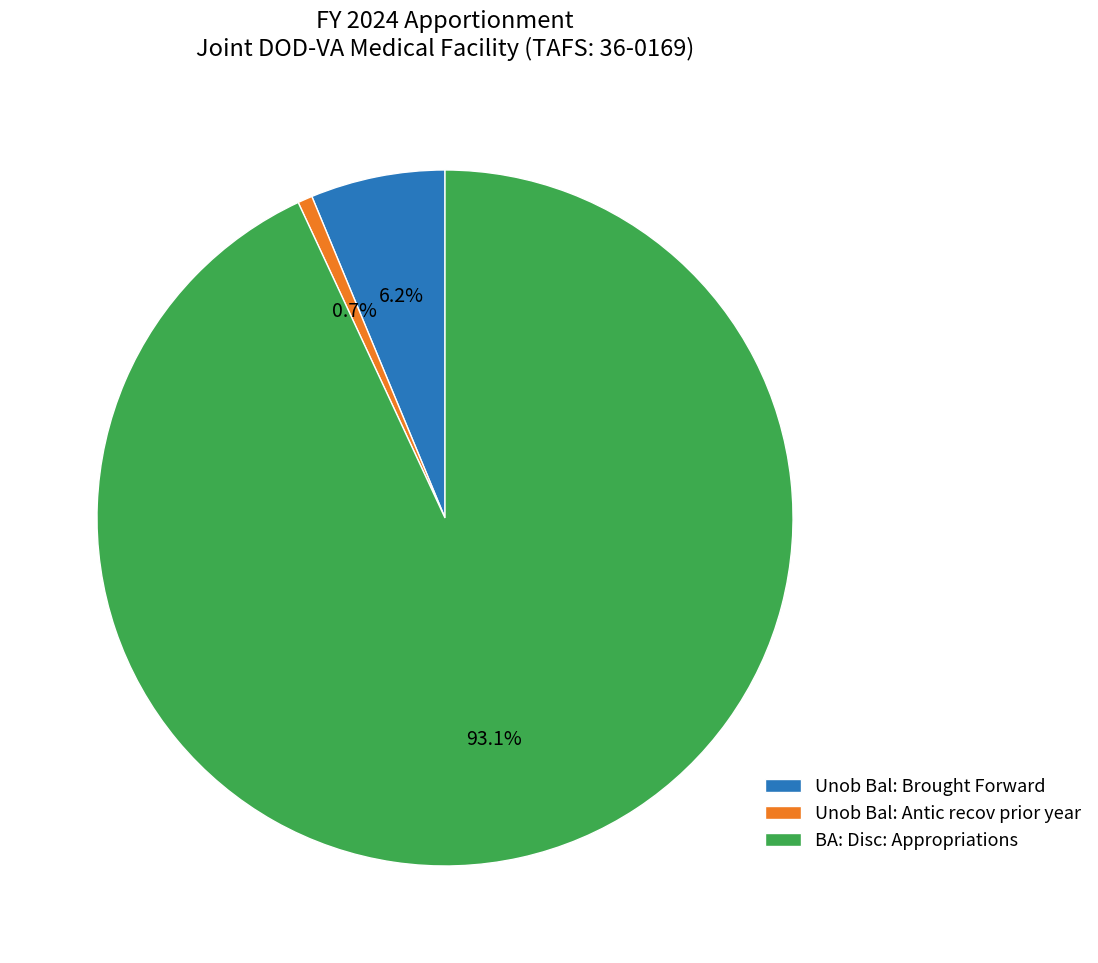

Combined, what portion of the pie is Unob Bal: Brought Forward and Unob Bal: Antic recov prior year?

6.9%